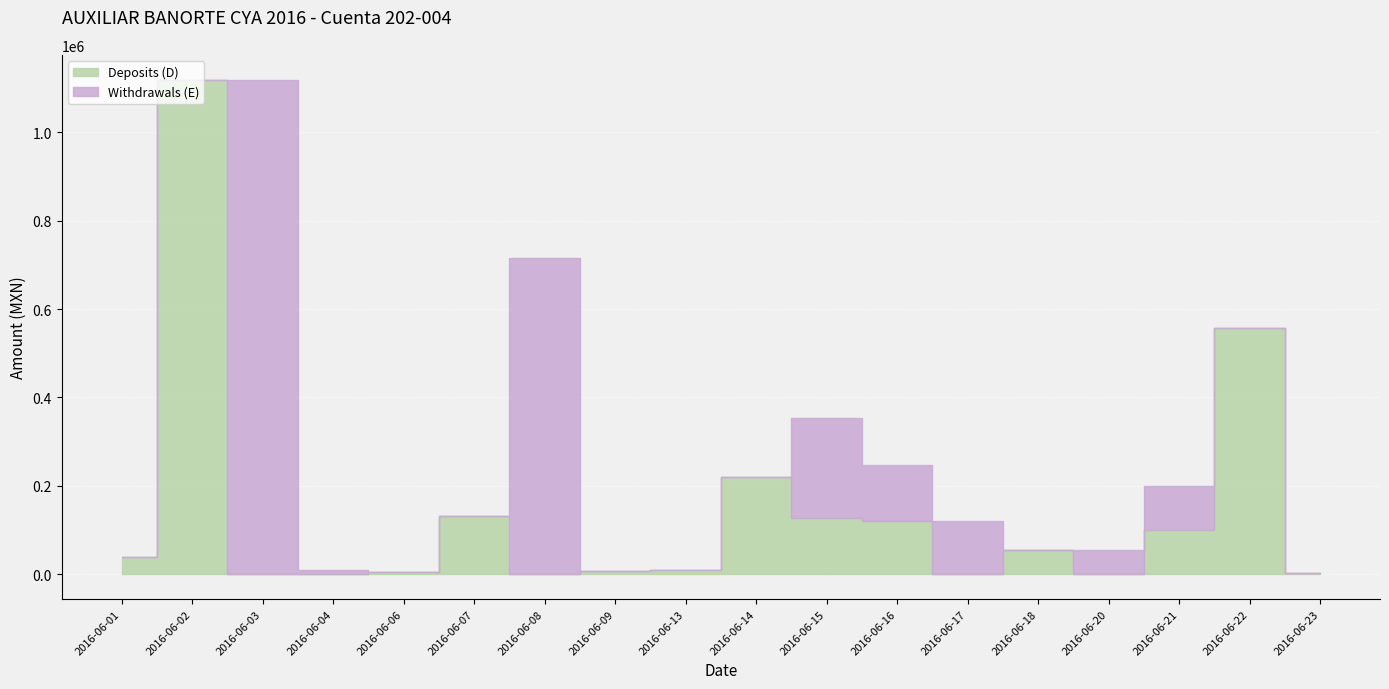

Count the number of data series in this chart.

2